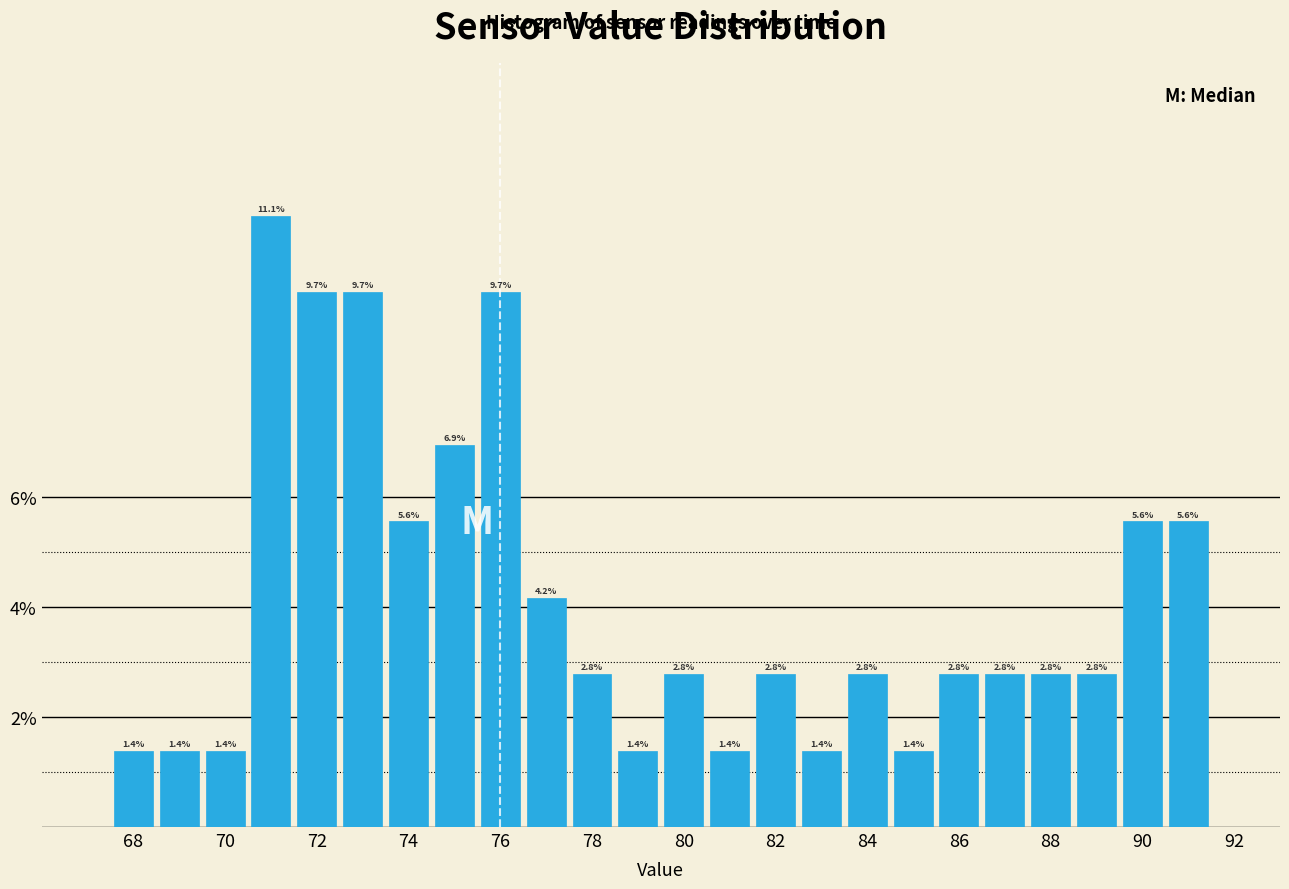

Reading left to right, transcribe this chart: for each bar, give the range it covers on the x-axis and its height. The bar edges are not printed on the chart, so give them approximately, as read against the axis.

67.5 to 68.5: 1.4
68.5 to 69.5: 1.4
69.5 to 70.5: 1.4
70.5 to 71.5: 11.1
71.5 to 72.5: 9.7
72.5 to 73.5: 9.7
73.5 to 74.5: 5.6
74.5 to 75.5: 6.9
75.5 to 76.5: 9.7
76.5 to 77.5: 4.2
77.5 to 78.5: 2.8
78.5 to 79.5: 1.4
79.5 to 80.5: 2.8
80.5 to 81.5: 1.4
81.5 to 82.5: 2.8
82.5 to 83.5: 1.4
83.5 to 84.5: 2.8
84.5 to 85.5: 1.4
85.5 to 86.5: 2.8
86.5 to 87.5: 2.8
87.5 to 88.5: 2.8
88.5 to 89.5: 2.8
89.5 to 90.5: 5.6
90.5 to 91.5: 5.6